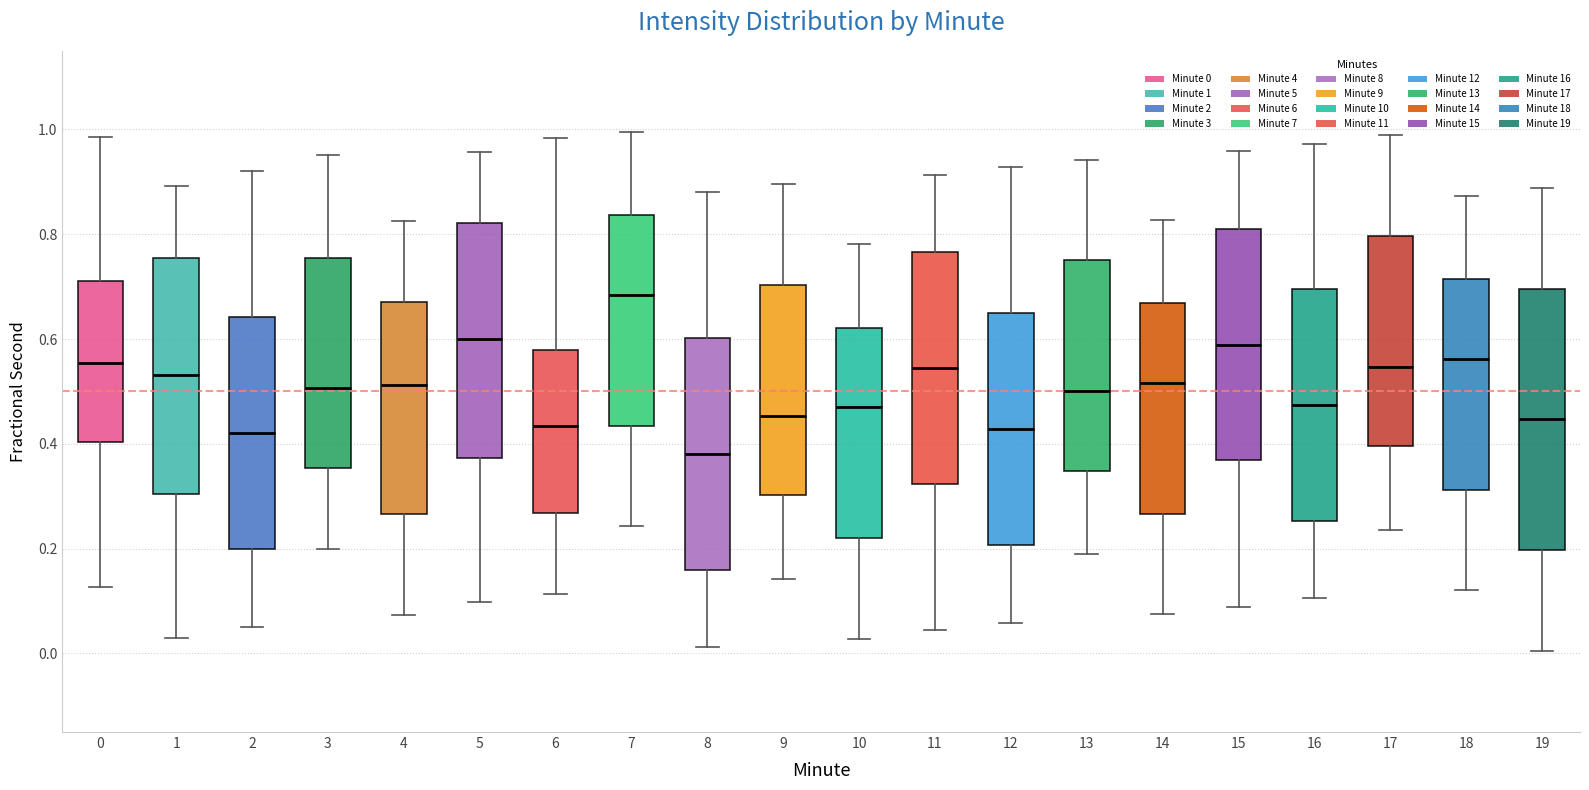

Reading left to right, read every box against the y-axis: the position of its median line, the range the box covers, and the ends of its whiskers. The values are not printed on the chart, so give them approximately, as read against the axis.

0: median 0.56, box 0.40 to 0.72, whiskers 0.12 to 0.98
1: median 0.54, box 0.30 to 0.76, whiskers 0.04 to 0.90
2: median 0.42, box 0.20 to 0.64, whiskers 0.06 to 0.92
3: median 0.50, box 0.36 to 0.76, whiskers 0.20 to 0.96
4: median 0.52, box 0.26 to 0.68, whiskers 0.08 to 0.82
5: median 0.60, box 0.38 to 0.82, whiskers 0.10 to 0.96
6: median 0.44, box 0.26 to 0.58, whiskers 0.12 to 0.98
7: median 0.68, box 0.44 to 0.84, whiskers 0.24 to 1.00
8: median 0.38, box 0.16 to 0.60, whiskers 0.02 to 0.88
9: median 0.46, box 0.30 to 0.70, whiskers 0.14 to 0.90
10: median 0.48, box 0.22 to 0.62, whiskers 0.02 to 0.78
11: median 0.54, box 0.32 to 0.76, whiskers 0.04 to 0.92
12: median 0.42, box 0.20 to 0.64, whiskers 0.06 to 0.92
13: median 0.50, box 0.34 to 0.76, whiskers 0.18 to 0.94
14: median 0.52, box 0.26 to 0.66, whiskers 0.08 to 0.82
15: median 0.58, box 0.36 to 0.80, whiskers 0.08 to 0.96
16: median 0.48, box 0.26 to 0.70, whiskers 0.10 to 0.98
17: median 0.54, box 0.40 to 0.80, whiskers 0.24 to 0.98
18: median 0.56, box 0.32 to 0.72, whiskers 0.12 to 0.88
19: median 0.44, box 0.20 to 0.70, whiskers 0.00 to 0.88